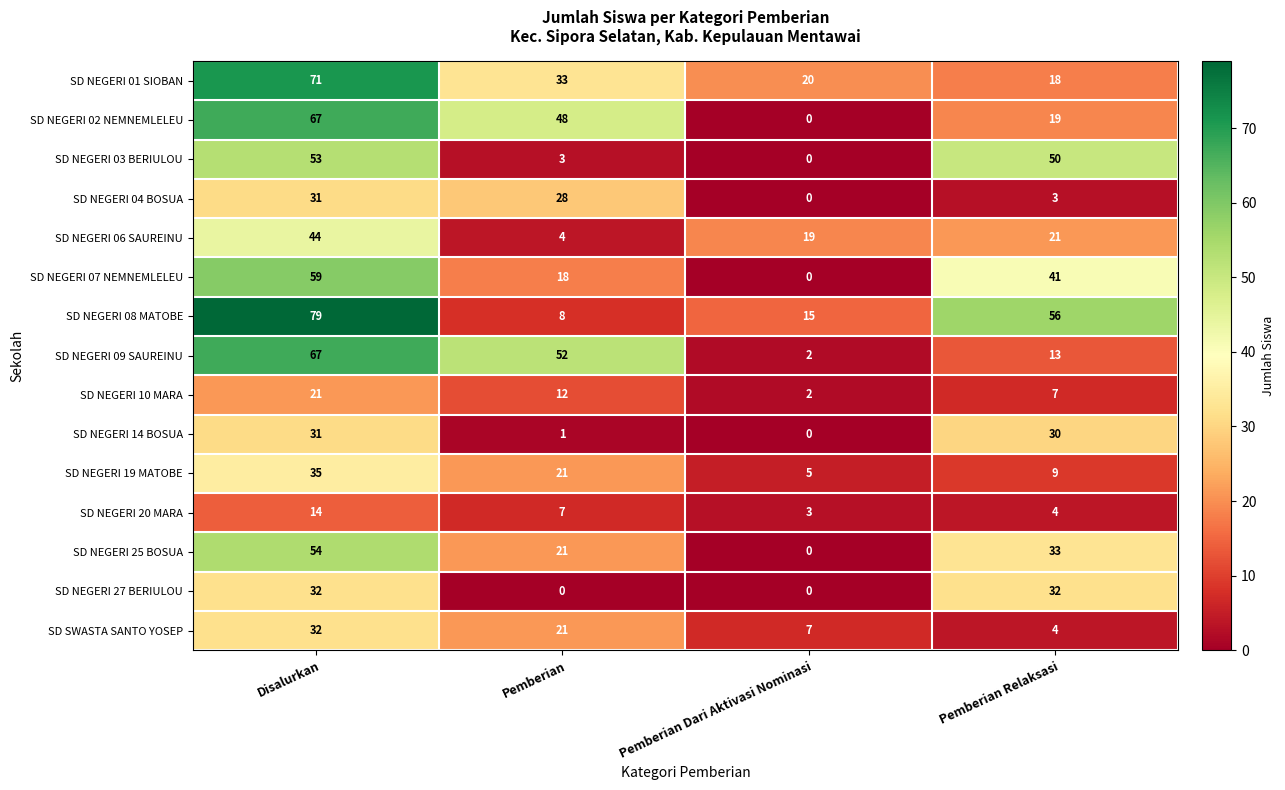

At which label does SD NEGERI 20 MARA first exceed 7?

Disalurkan